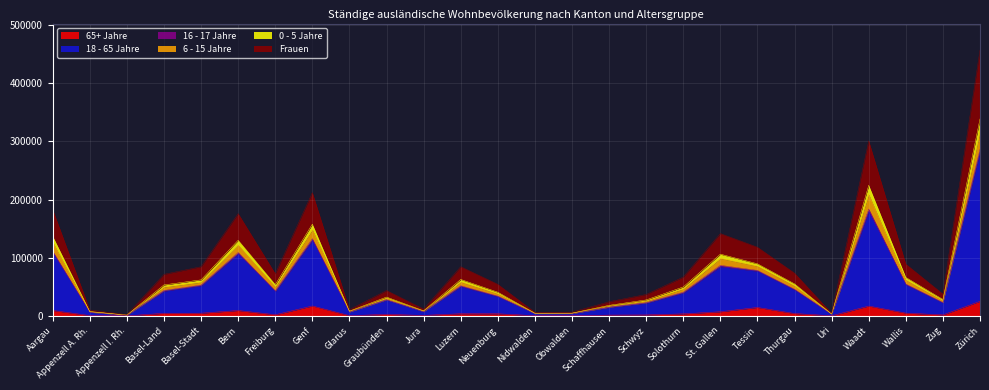

At which category is the sum across all series the highest?

Zürich